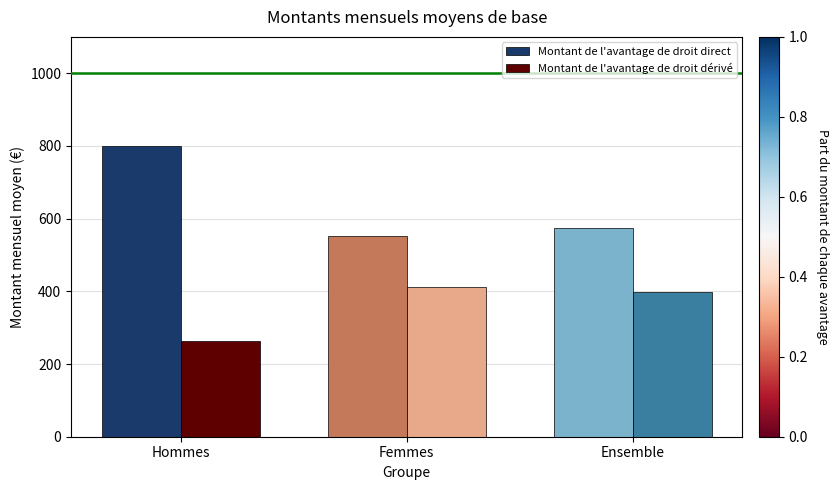

Which series has the widest spread of values?

Montant de l'avantage de droit direct